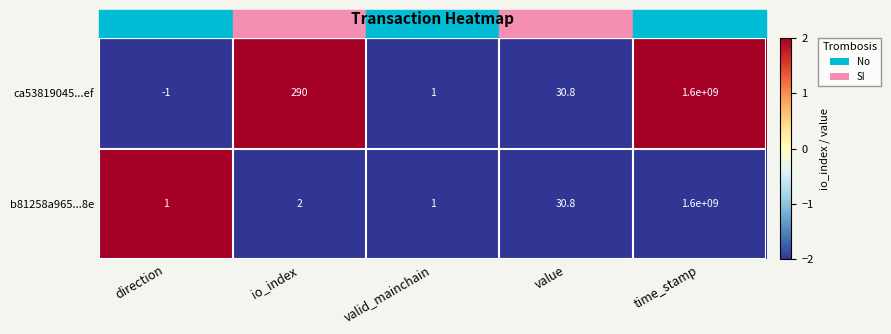

What is the maximum value for b81258a965...8e?

1600000000.0